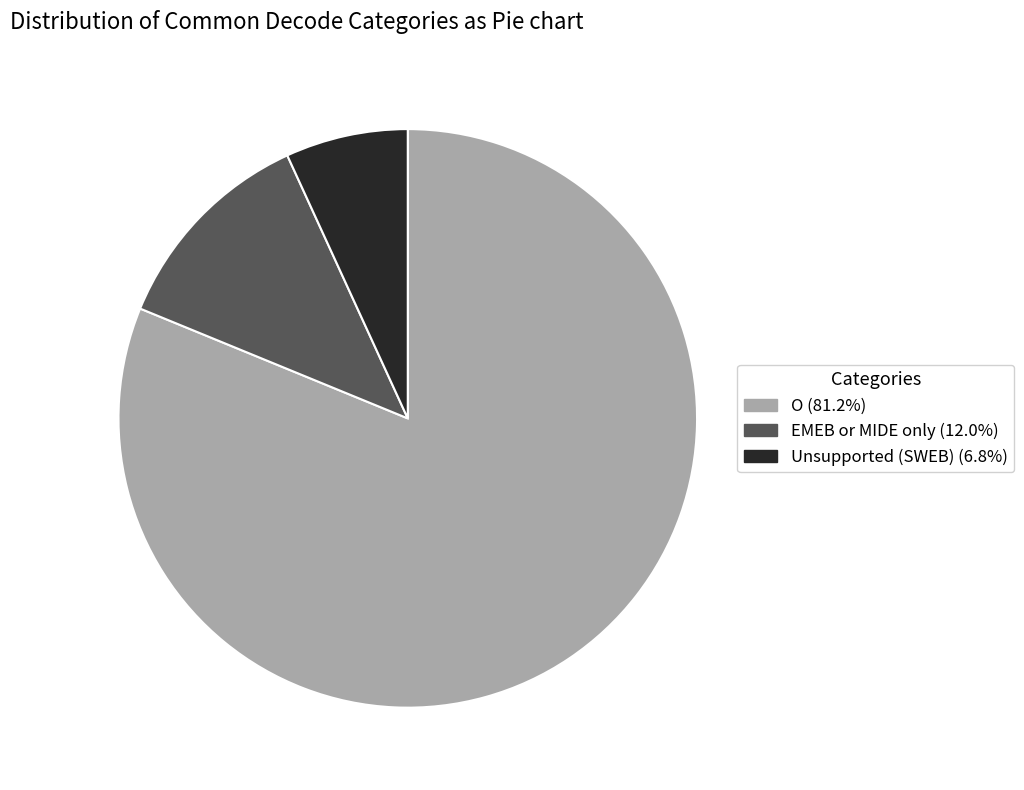

Do Unsupported (SWEB) (6.8%) and O (81.2%) together represent more than half of the pie?

Yes